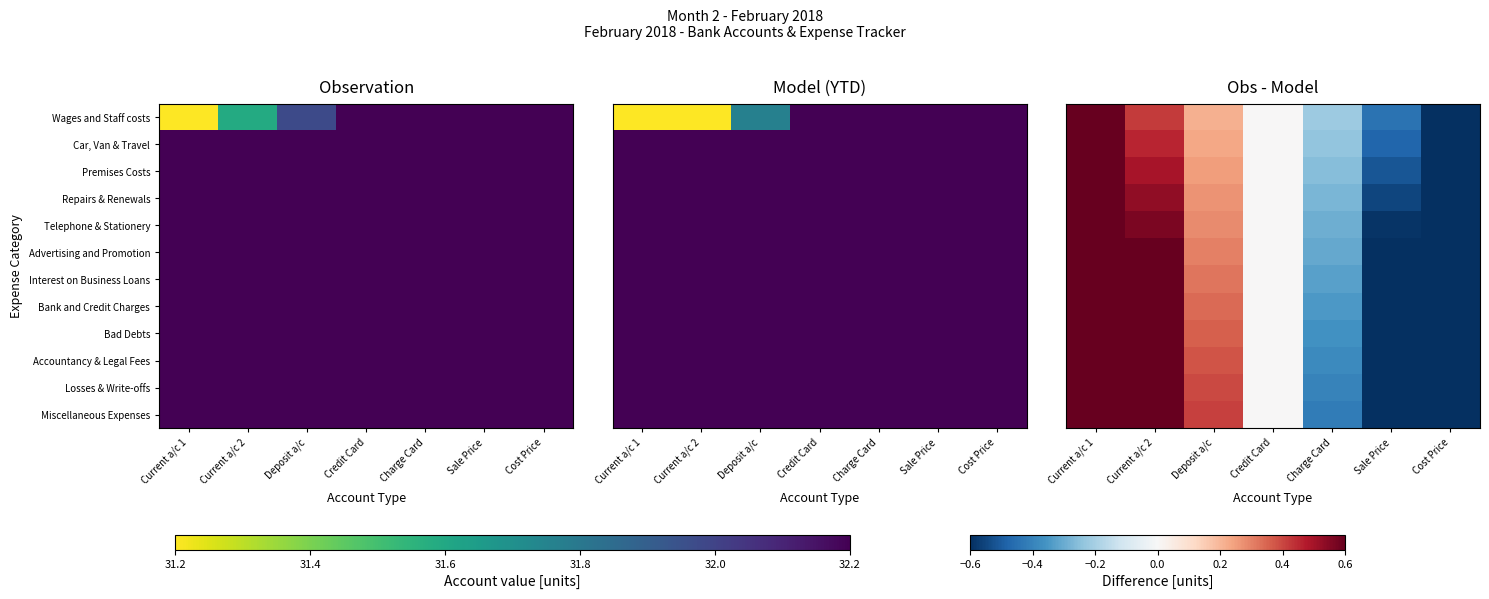

Read the Car, Van & Travel value at Charge Card.

-0.2